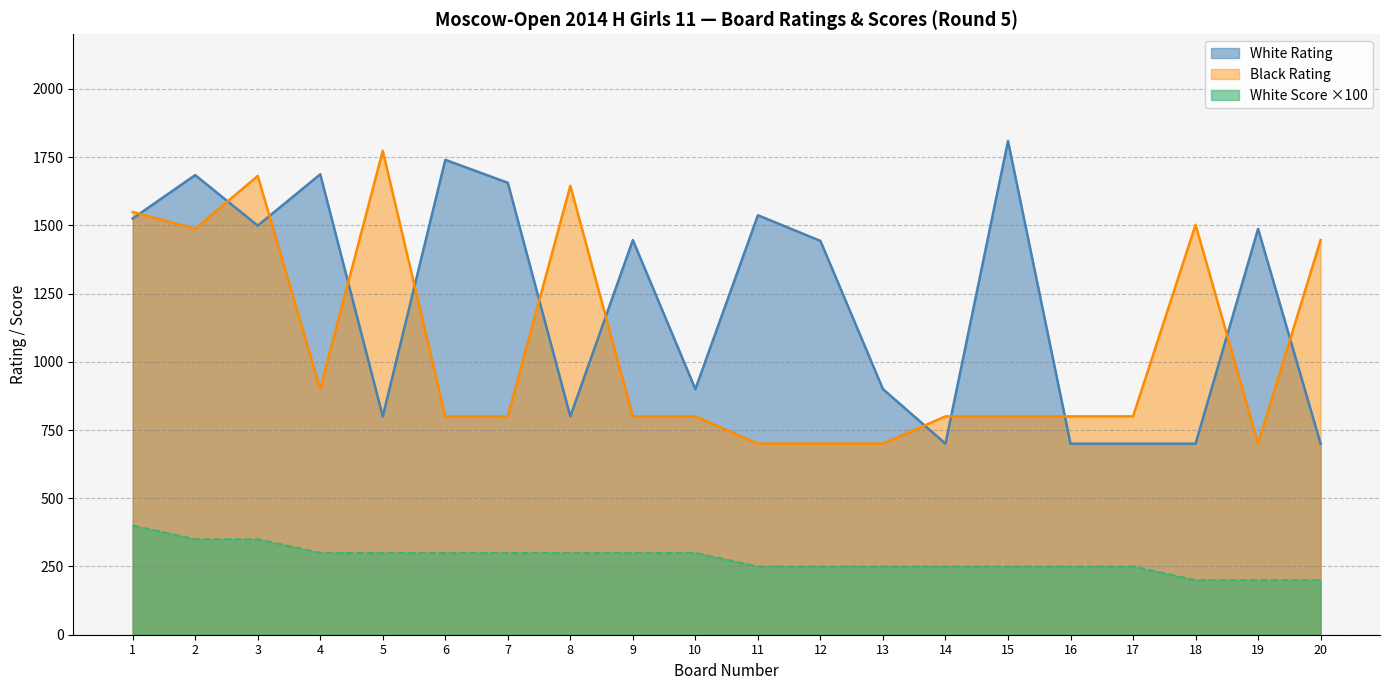

Reading left to right, list all the values displayed in this chart.

White Rating: 1=1525	2=1684	3=1499	4=1687	5=800	6=1740	7=1656	8=800	9=1446	10=900	11=1537	12=1443	13=900	14=700	15=1809	16=700	17=700	18=700	19=1487	20=700
Black Rating: 1=1549	2=1487	3=1681	4=900	5=1773	6=800	7=800	8=1645	9=800	10=800	11=700	12=700	13=700	14=800	15=800	16=800	17=800	18=1502	19=700	20=1446
White Score: 1=400	2=350	3=350	4=300	5=300	6=300	7=300	8=300	9=300	10=300	11=250	12=250	13=250	14=250	15=250	16=250	17=250	18=200	19=200	20=200